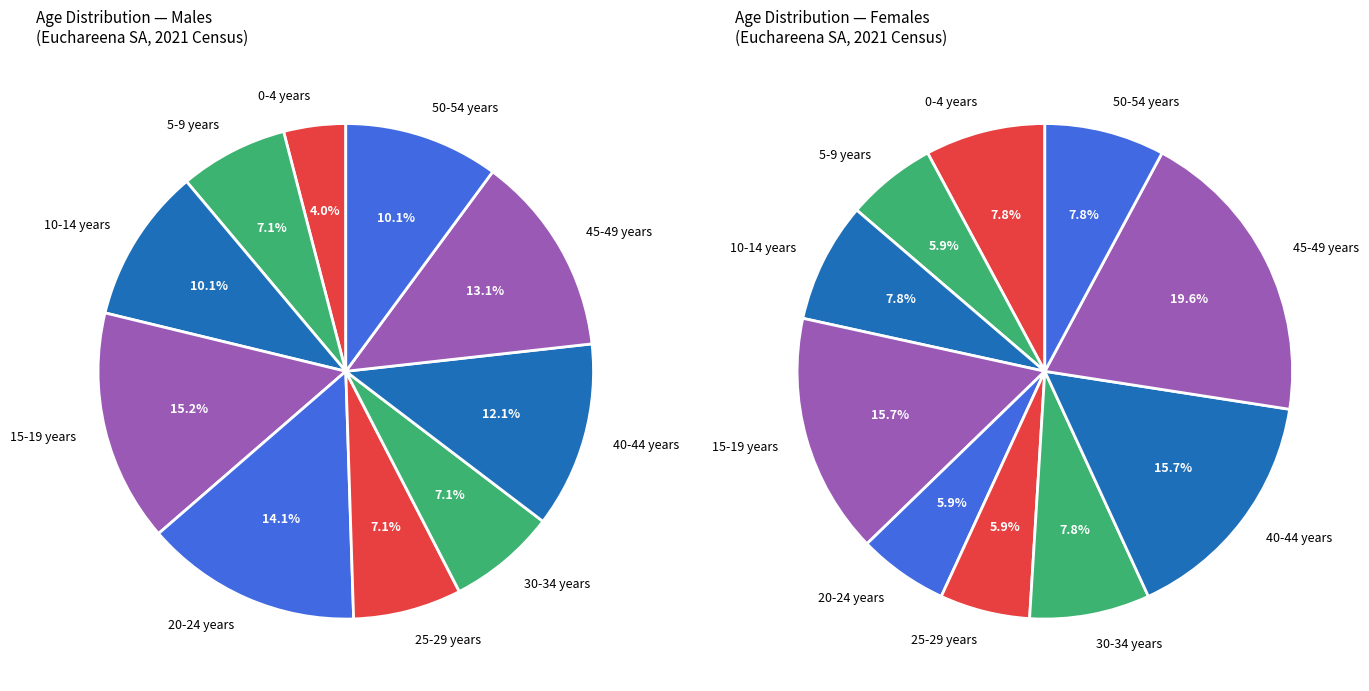

Is there a majority slice in this chart?

No